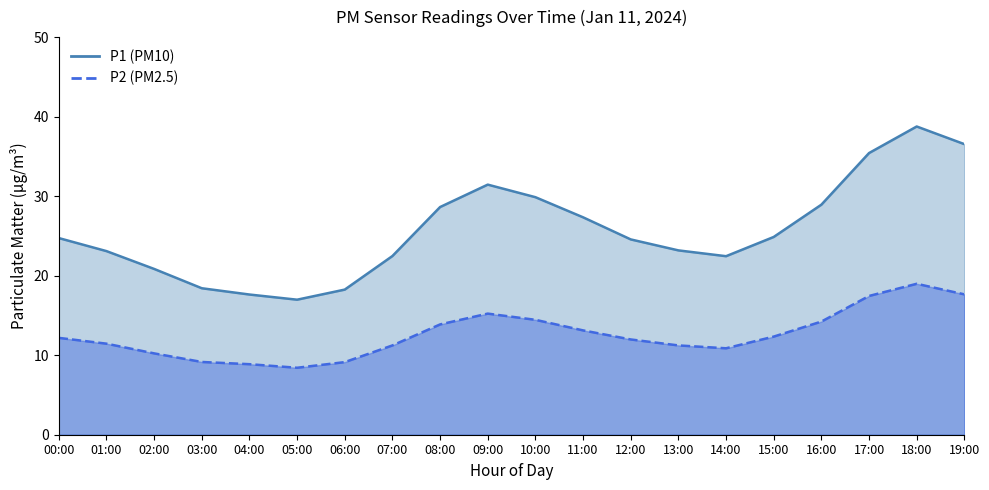

What position from the right is 14:00?

6